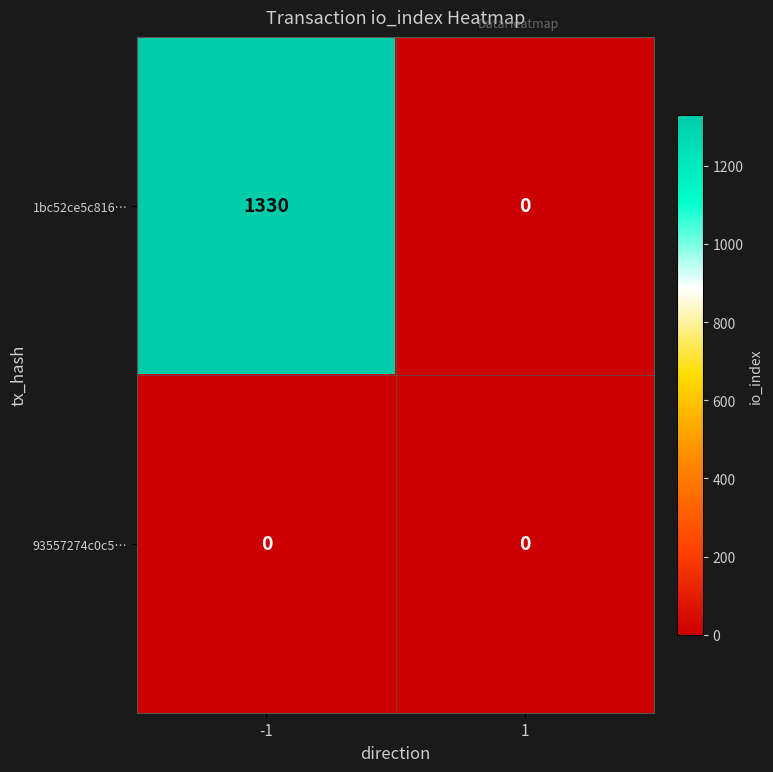

Reading left to right, what are all the values shown in this chart?

1bc52ce5c816…: 1330	0
93557274c0c5…: 0	0